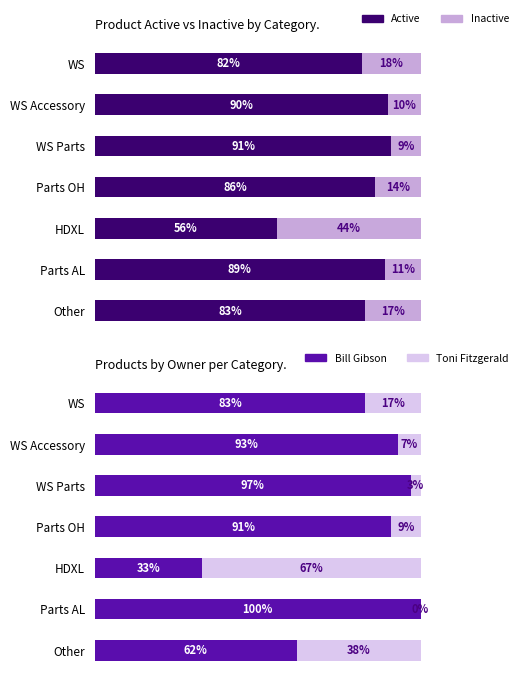

Between WS Accessory and Other, which series saw the biggest shift?

Bill Gibson